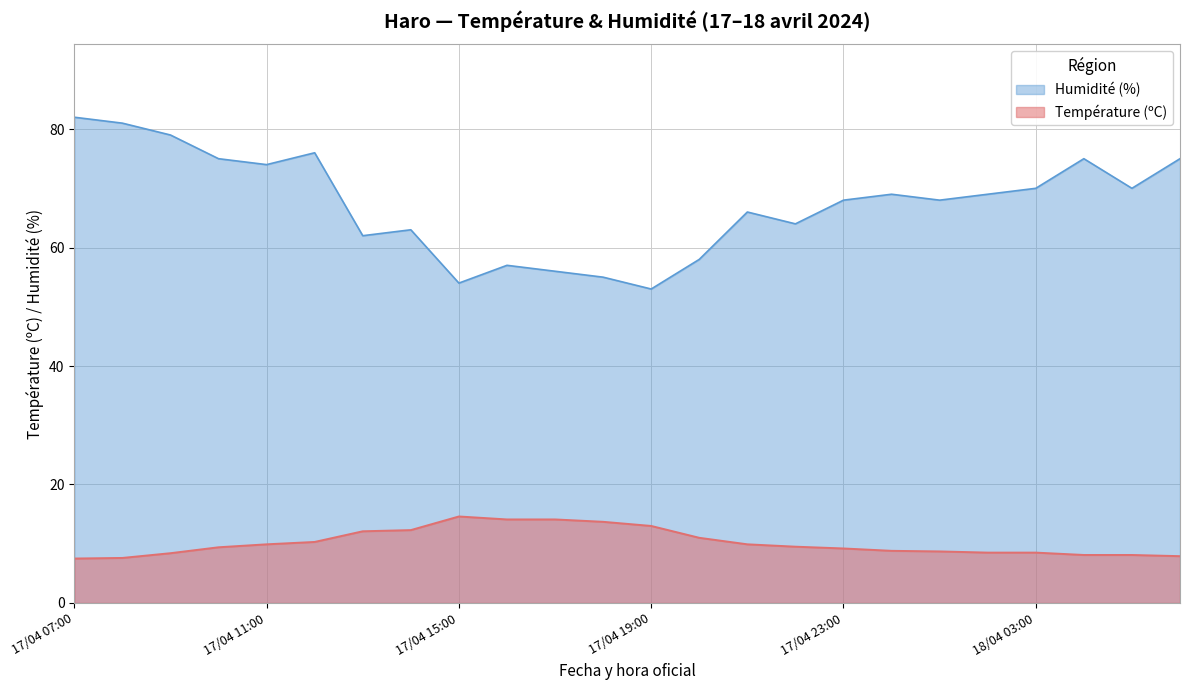

What is the spread (max minus min) of values at 17/04 12:00?

65.7